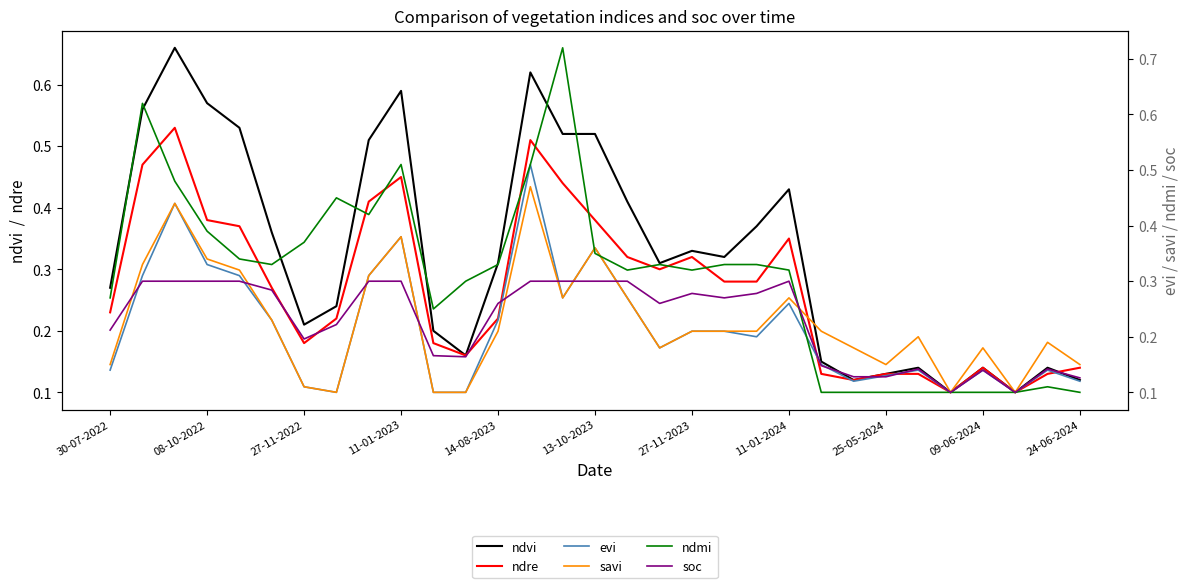

What is the approximate value of soc at 23?

0.1